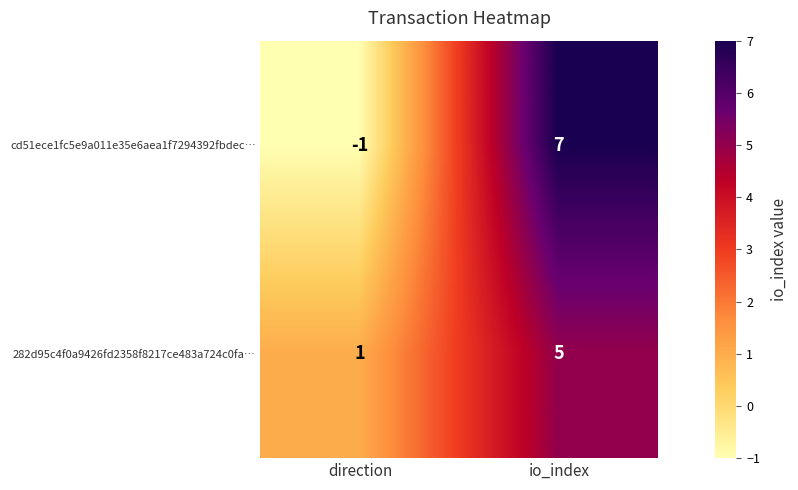

Reading left to right, list all the values displayed in this chart.

cd51ece1fc5e9a011e35e6aea1f7294392fbdec…: -1	7
282d95c4f0a9426fd2358f8217ce483a724c0fa…: 1	5